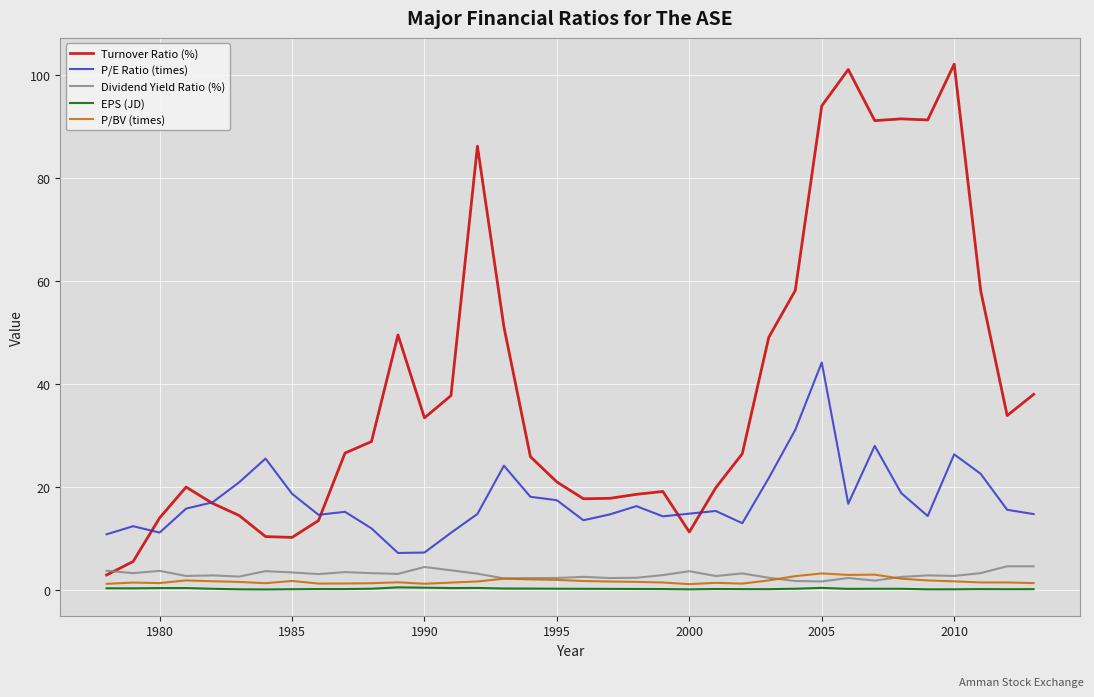

True or false: Dividend Yield Ratio (%) and P/E Ratio (times) intersect in this chart.

False